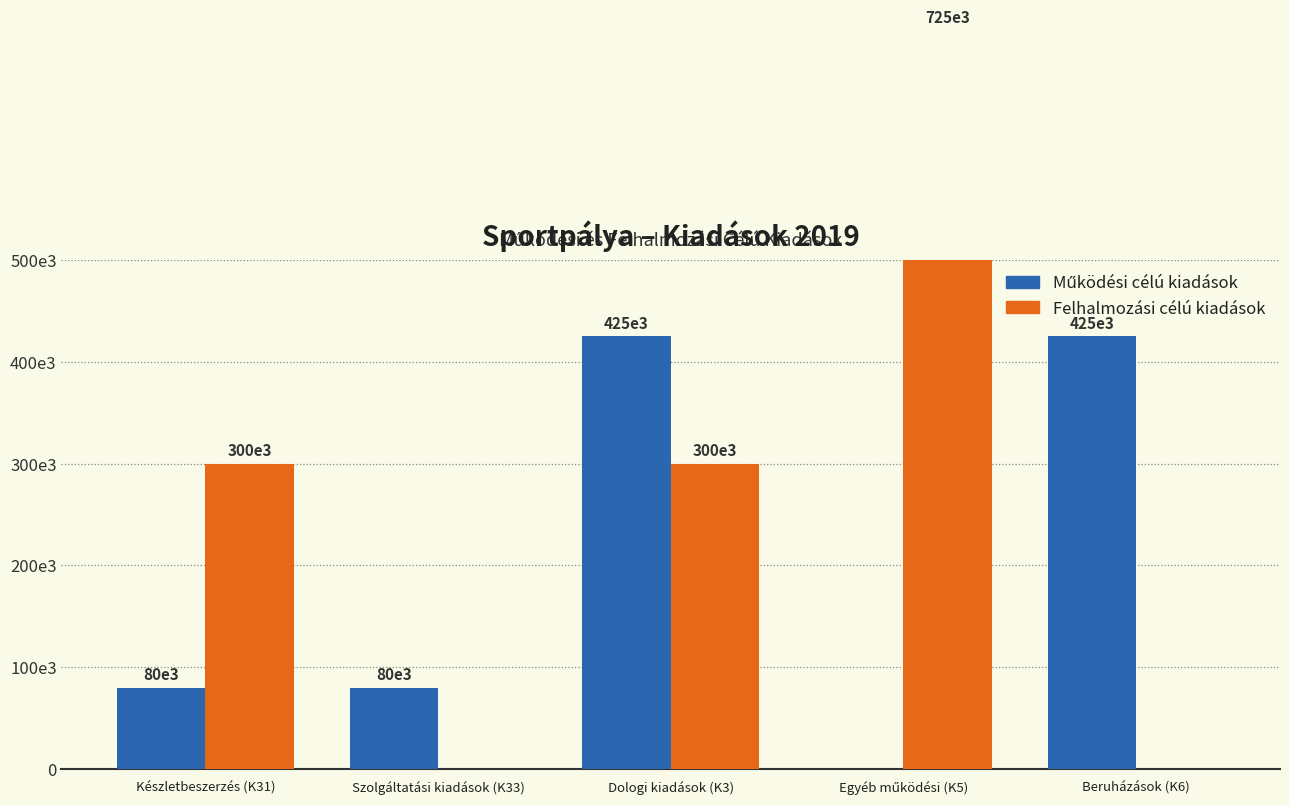

What are all the series names shown in the legend?

Működési célú kiadások, Felhalmozási célú kiadások